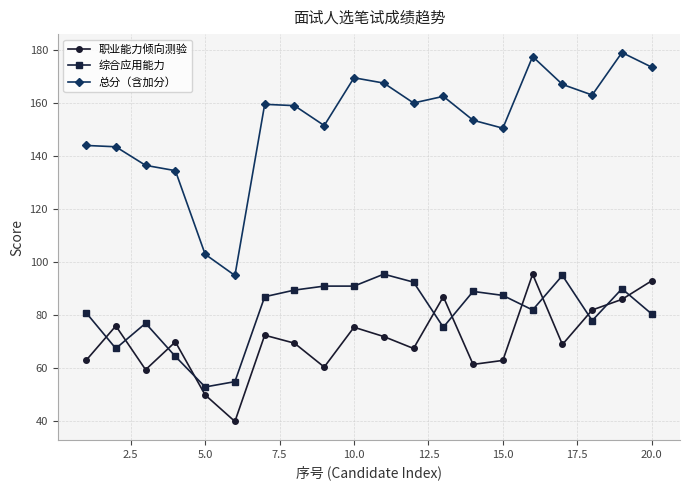

What is the value of the 总分（含加分） point at the 12th from the left?

160.0